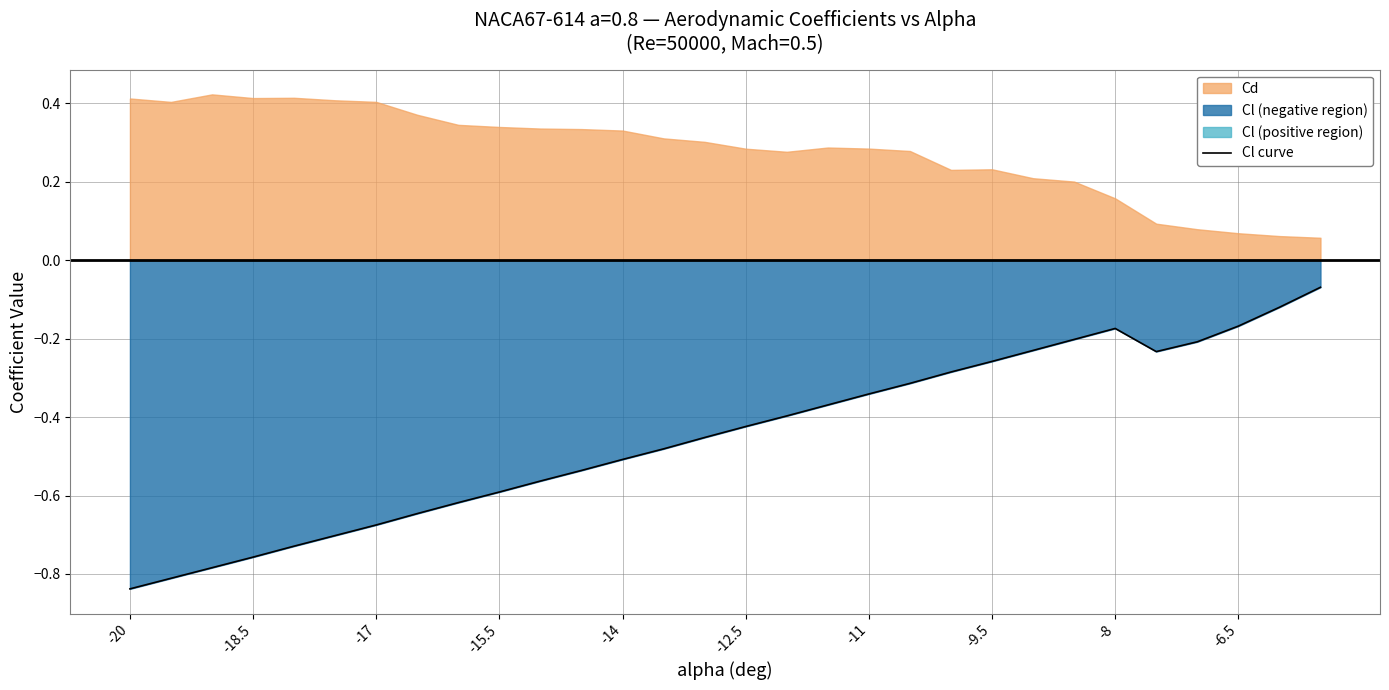

True or false: Cl curve has a value of -0.0 at -8.

False